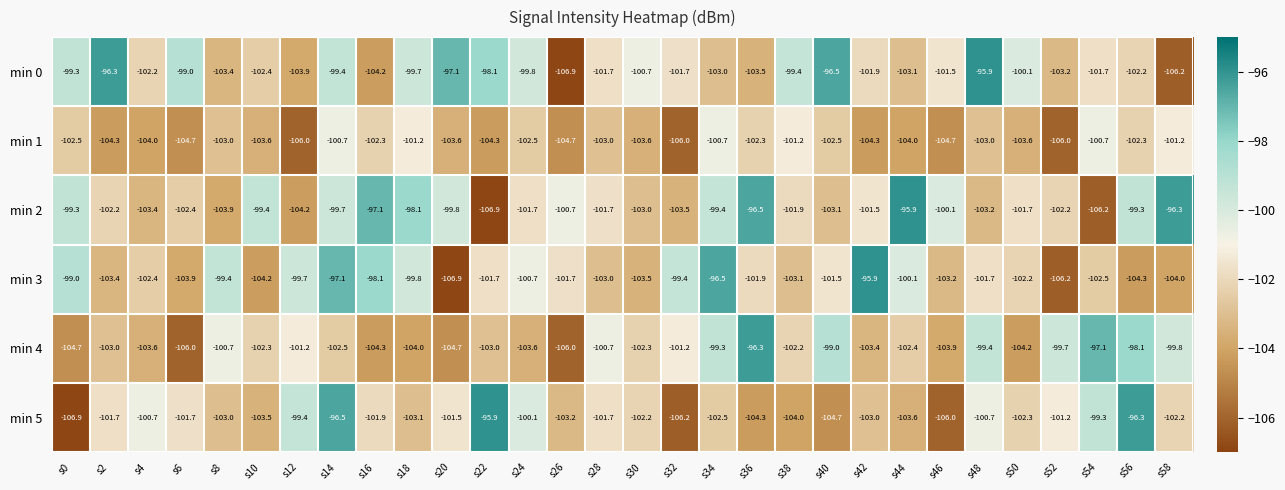

The min 5 series shows -101.9 at s16. True or false?

True